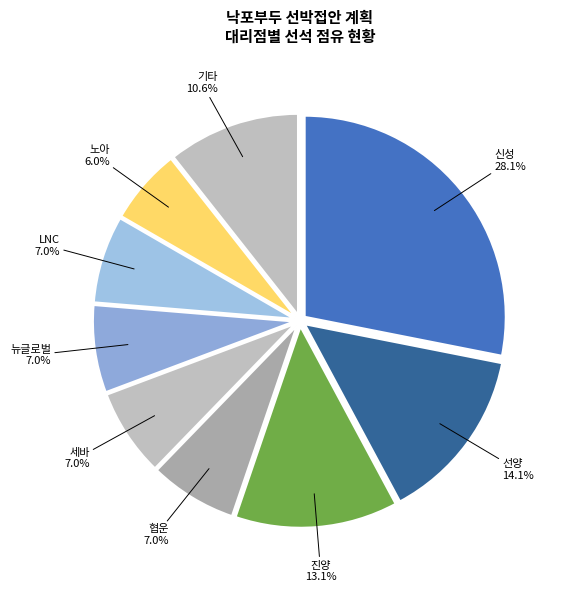

Count the number of slices in the pie.

9